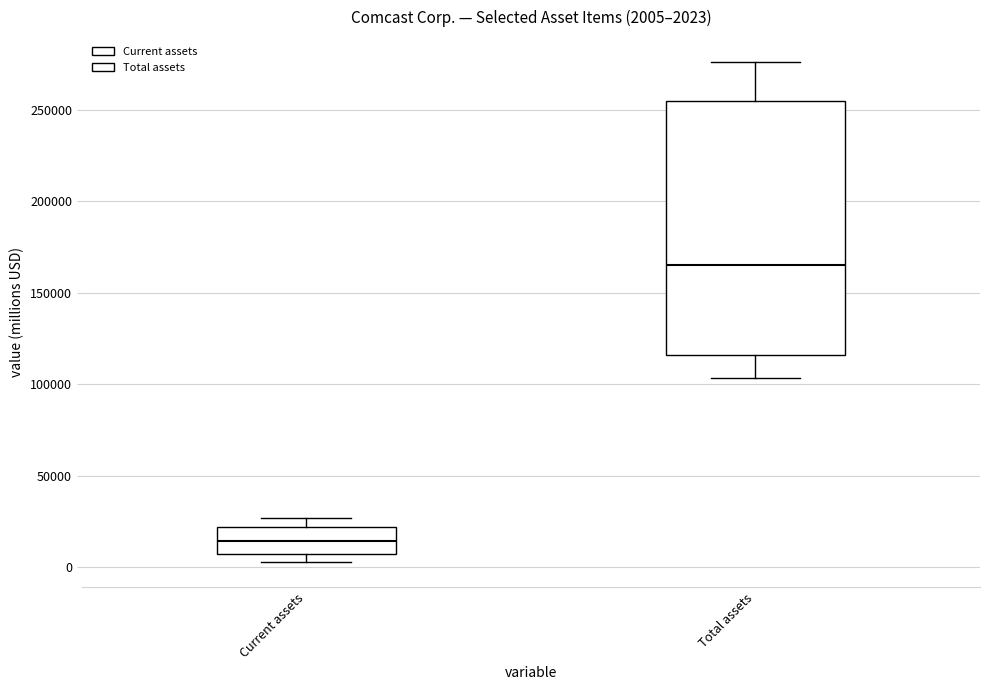

Which box is the tallest, from its lower edge to its upper edge?

Total assets